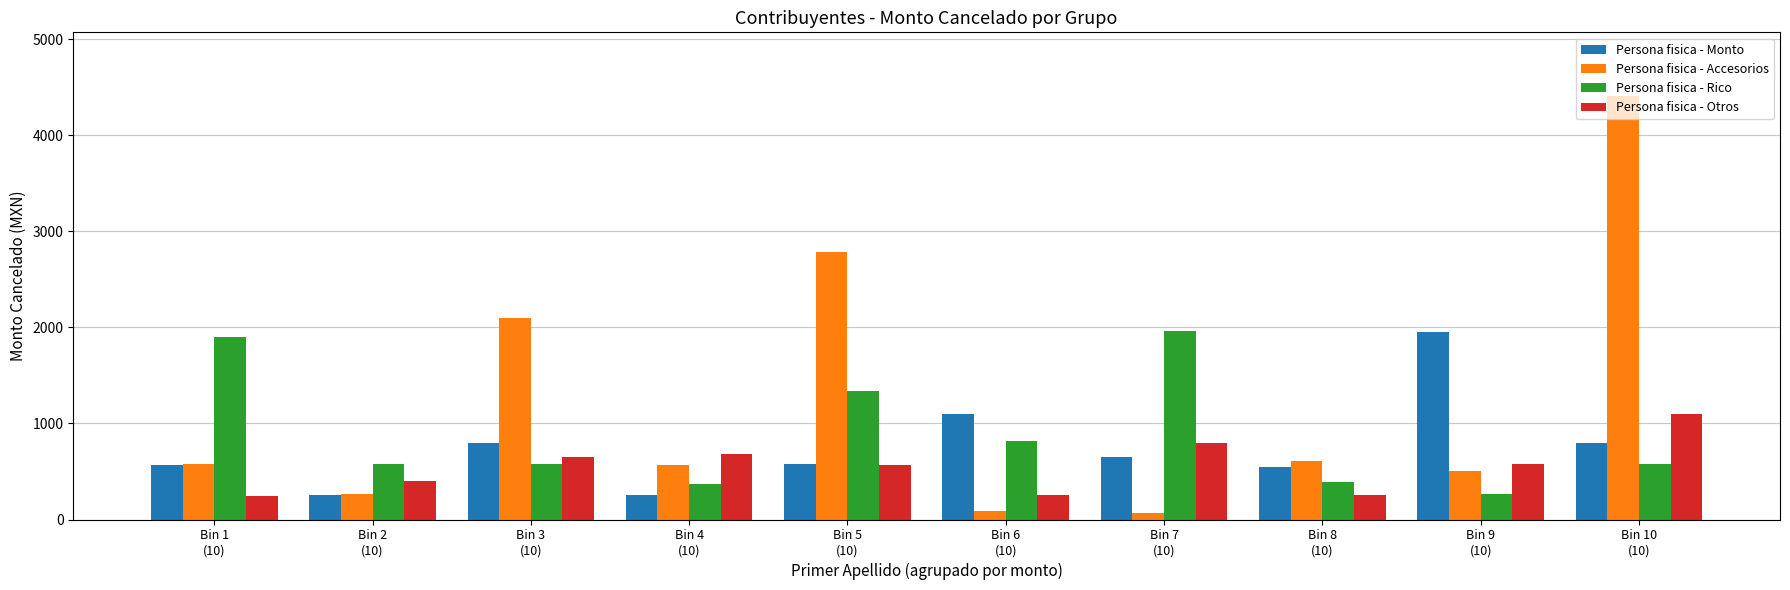

How many categories are shown in the chart?

10